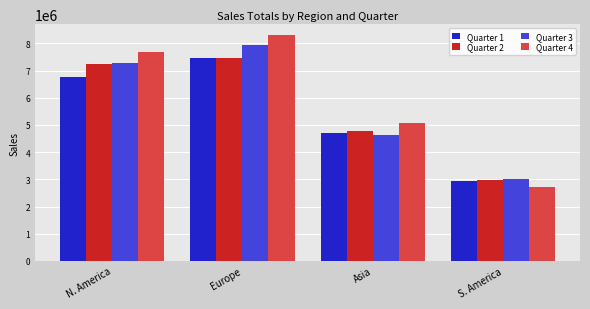

List the labels in order of Quarter 1 value, smallest first.

S. America, Asia, N. America, Europe